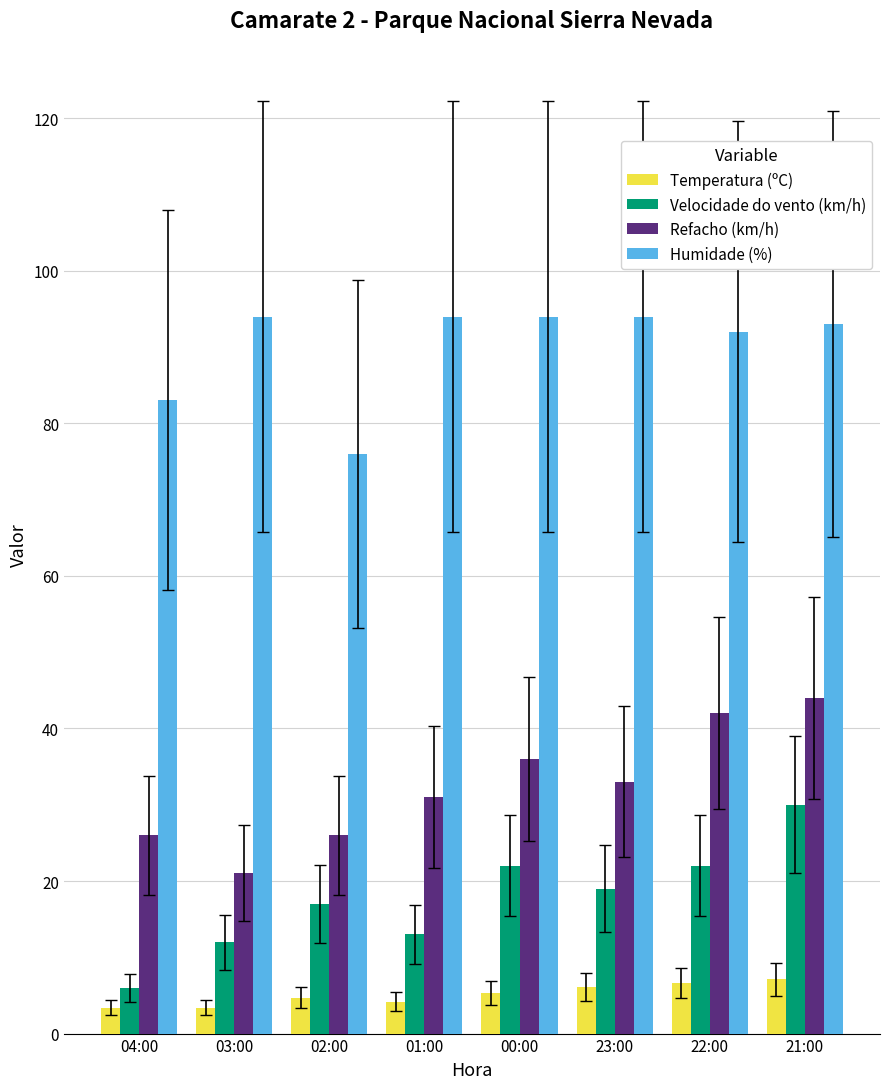

What is the greatest value displayed?

94.0